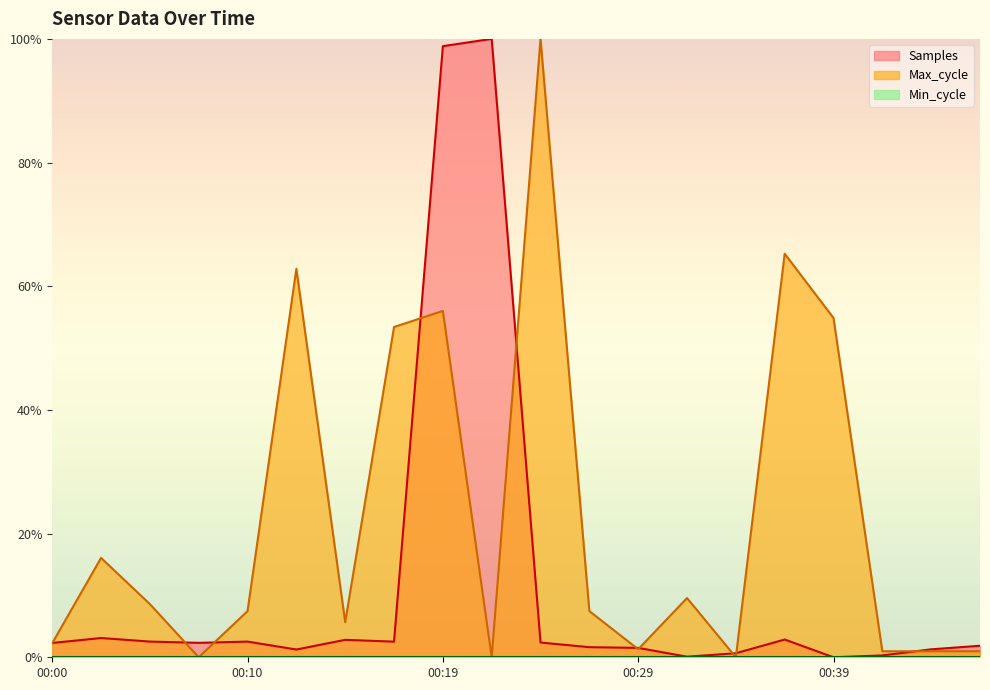

What is the value of the Samples point at the 8th from the left?

2.5